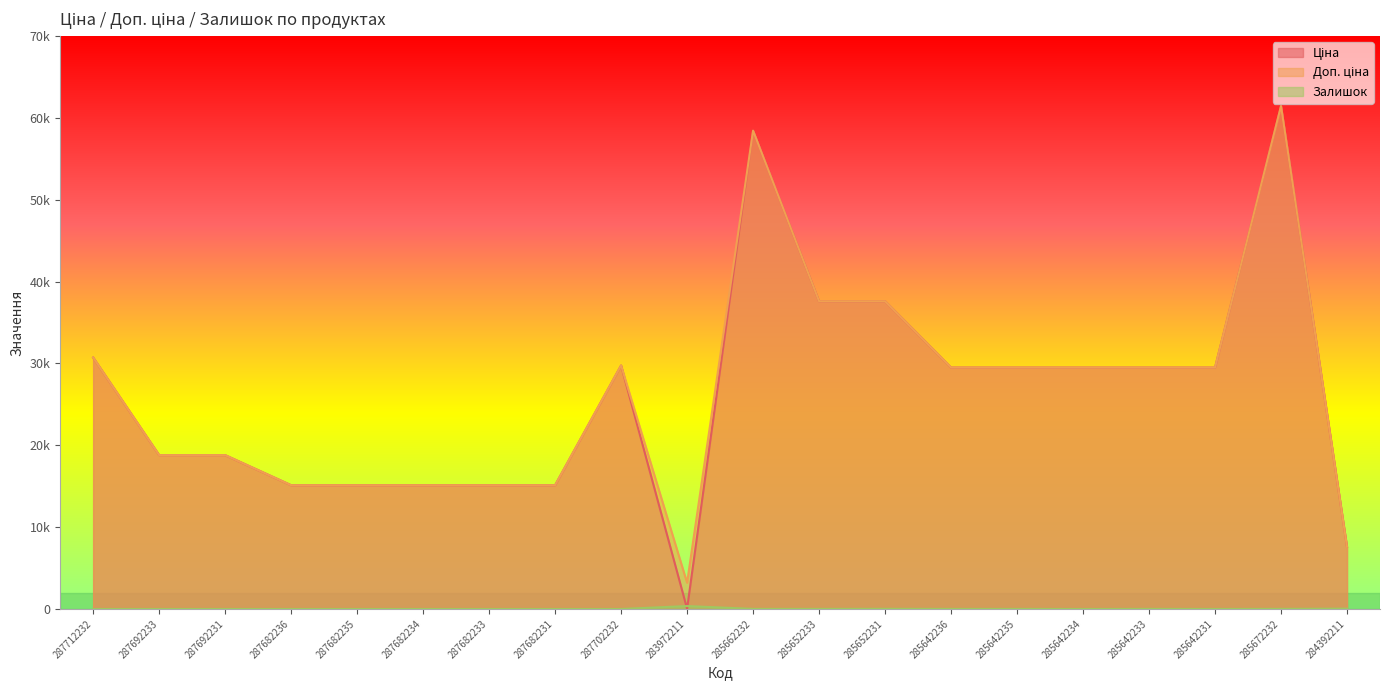

How many lines are shown in the chart?

3